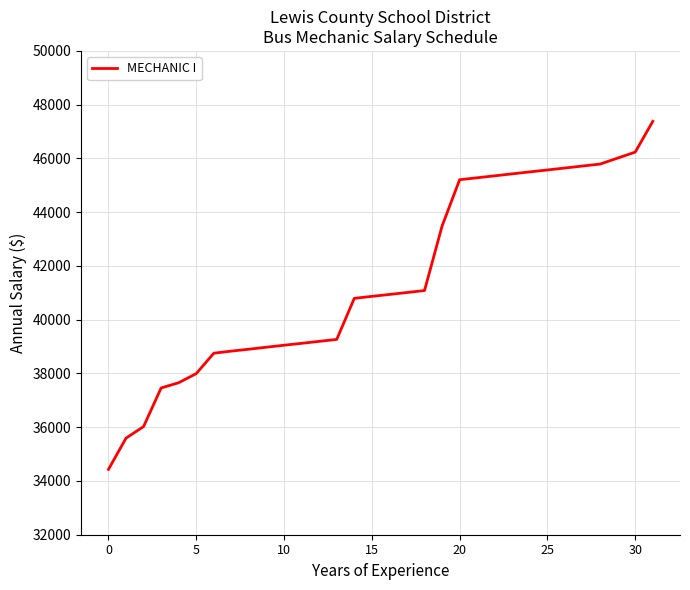

What is the difference between the maximum and minimum values?

12950.2